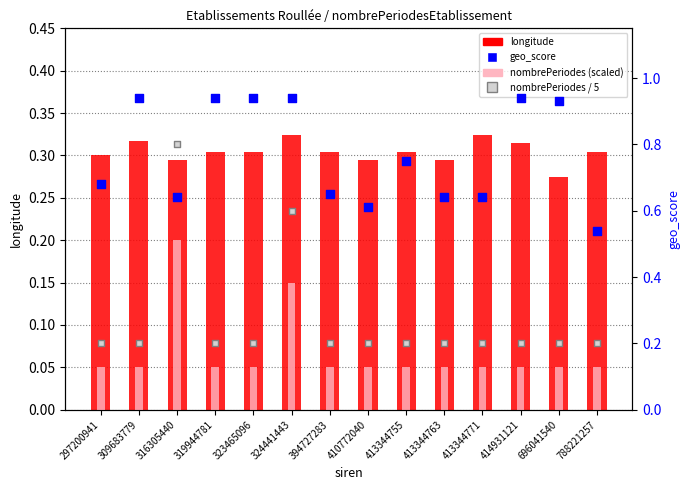

At which category is the sum across all series the highest?

324441443